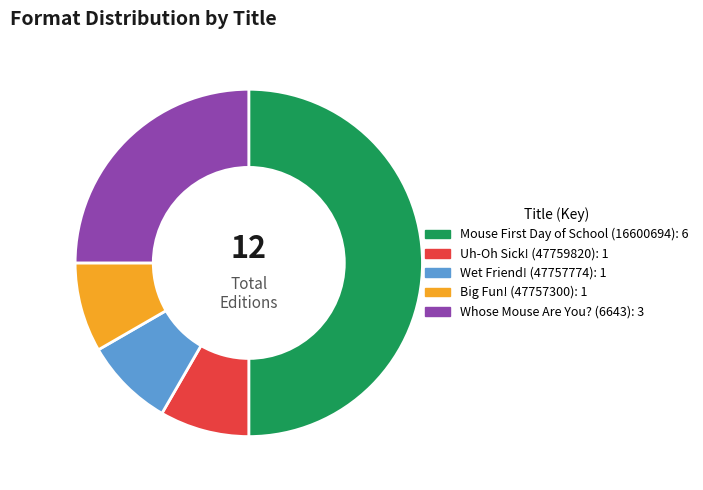

Do Wet Friend! (47757774) and Big Fun! (47757300) together represent more than half of the pie?

No